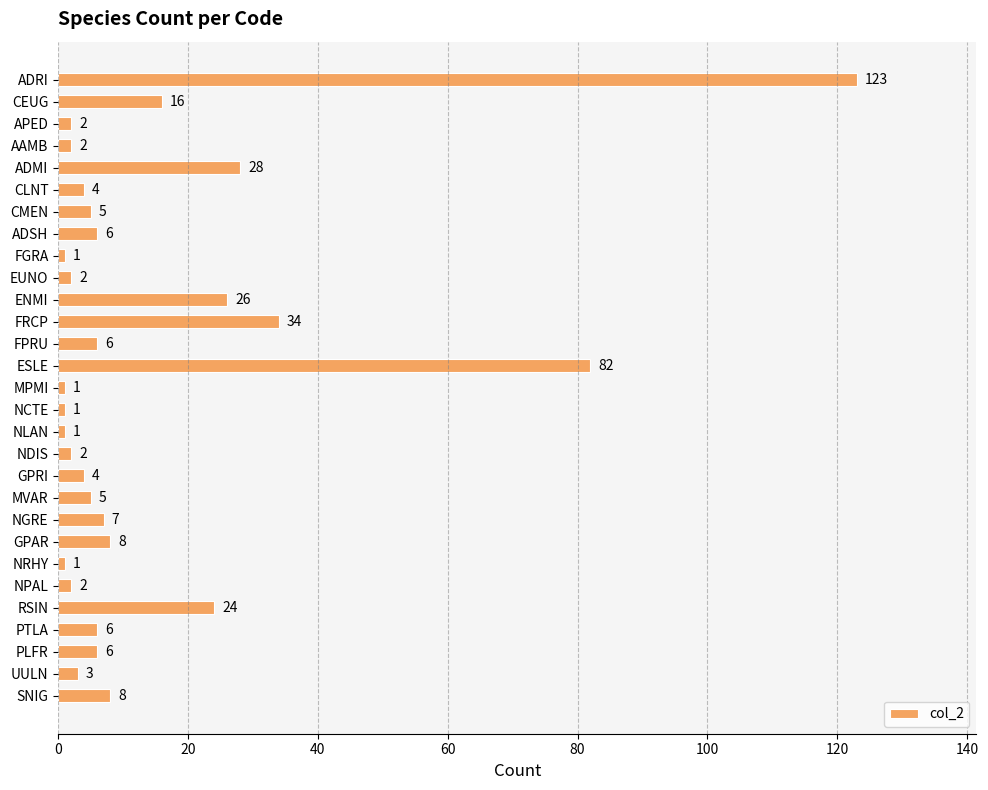

What is the sum of all values?

416